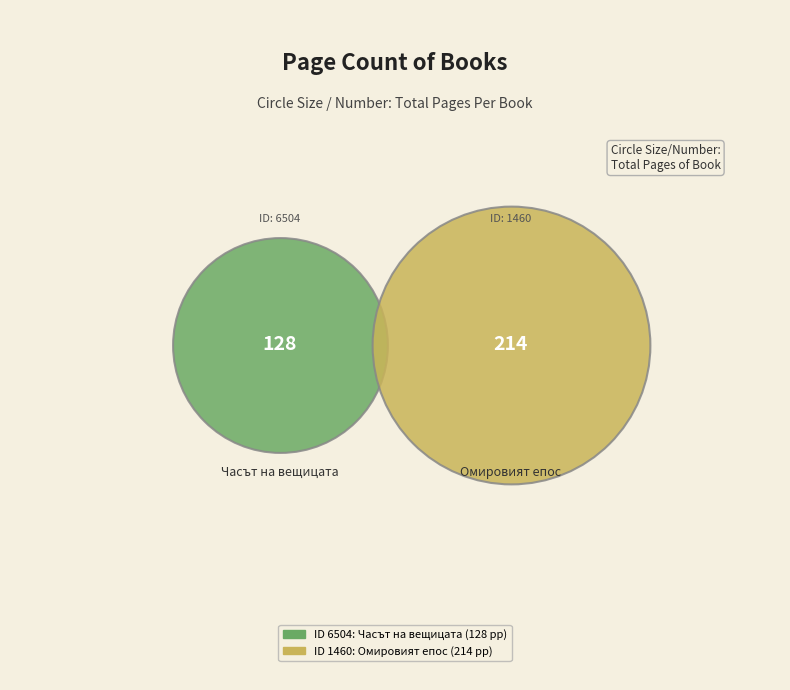

Rank the categories by value from lowest to highest.

6504, 1460